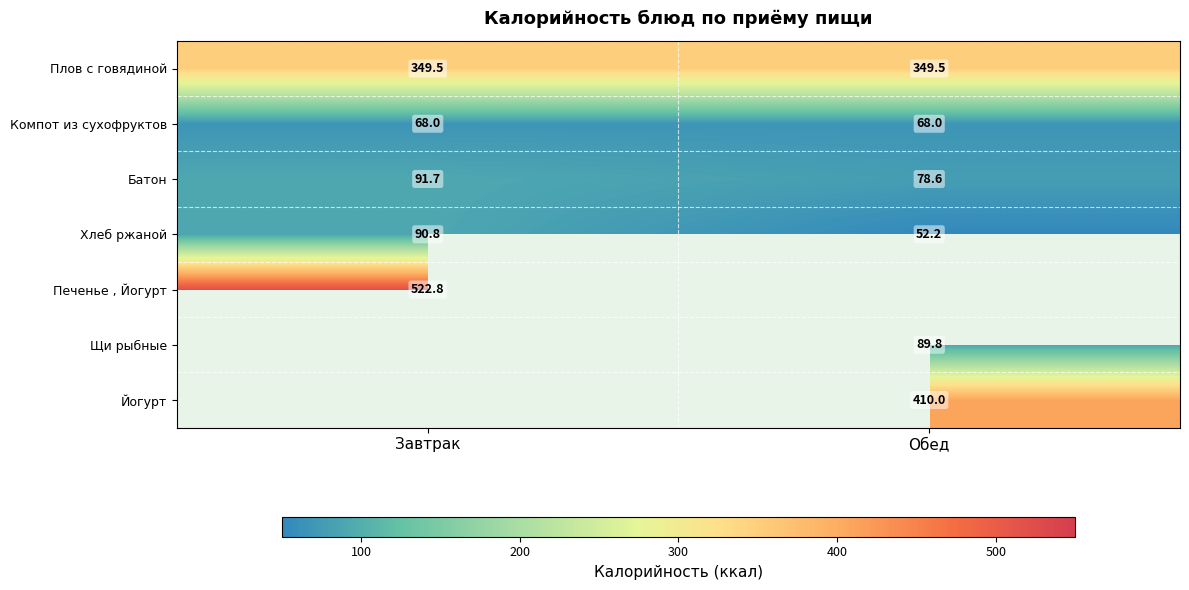

Which category has the lowest value in the Батон series?

Обед